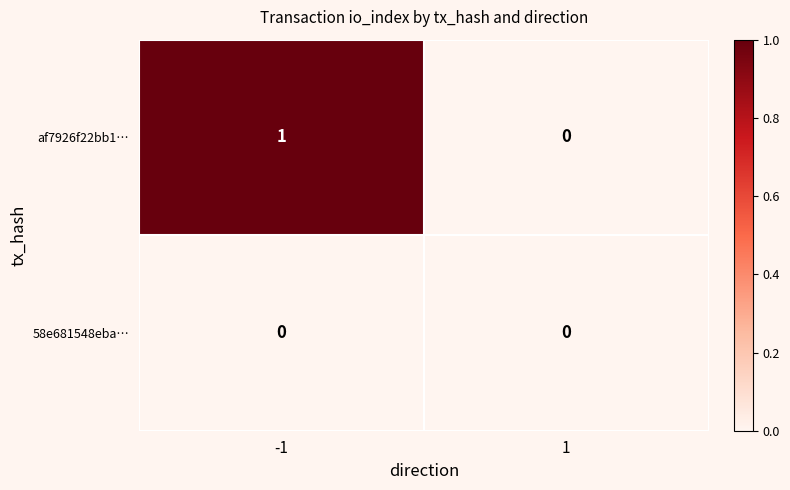

Reading left to right, extract all data points from this chart.

af7926f22bb1…: -1=1	1=0
58e681548eba…: -1=0	1=0